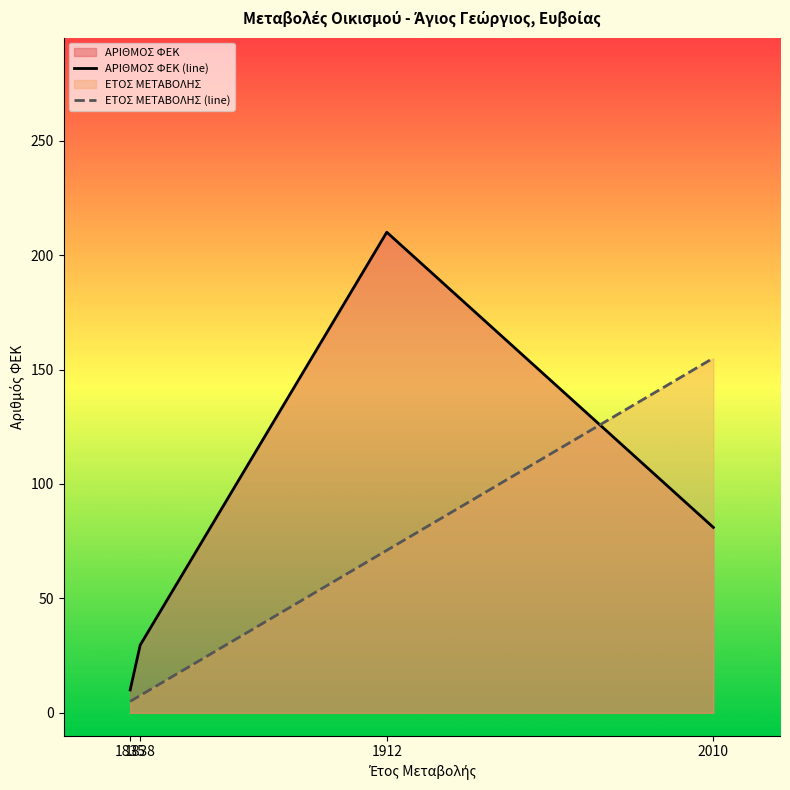

What is the spread (max minus min) of values at 1835?

5.0